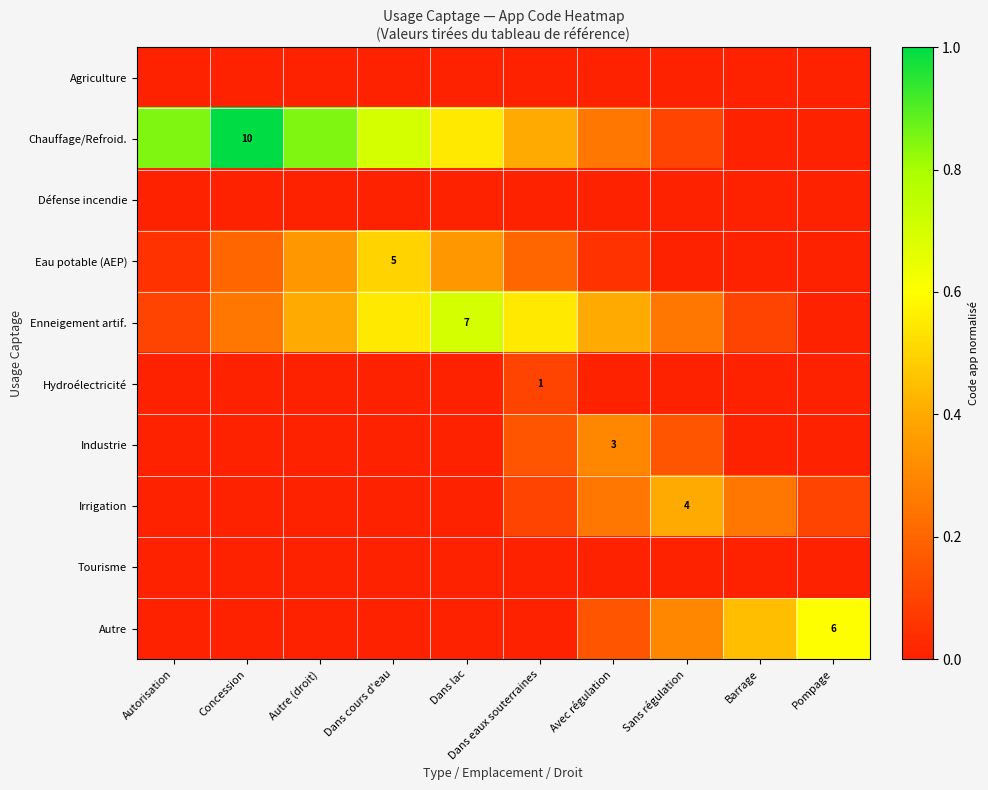

Which series has the largest total across all categories?

Chauffage/Refroid.